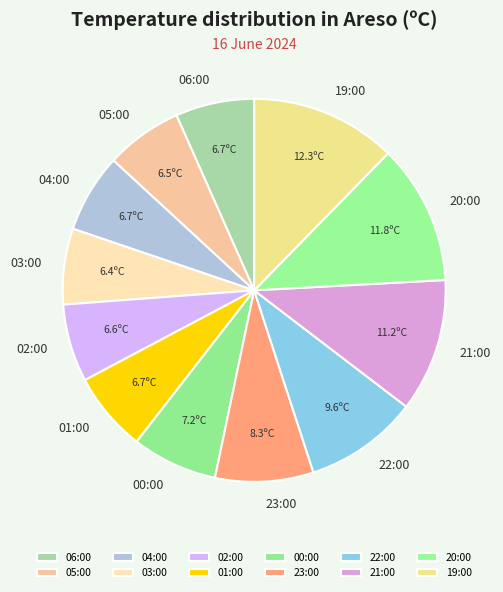

Between 20:00 and 06:00, which is larger?

20:00